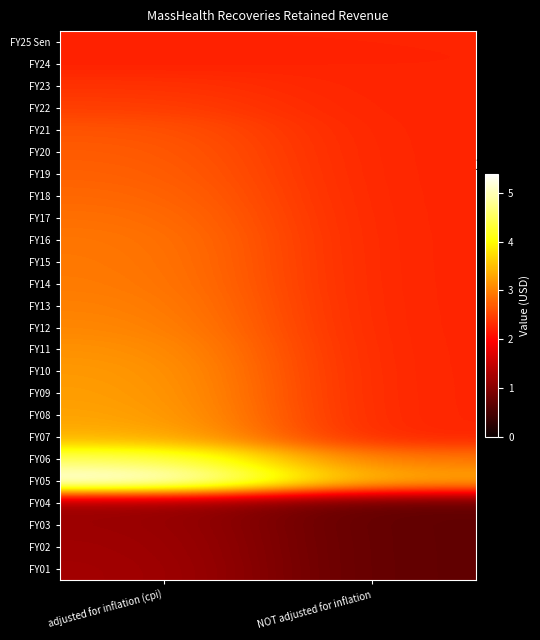

List the series in order of their peak value, lowest first.

FY04, FY03, FY02, FY01, FY25 Sen, FY24, FY23, FY22, FY21, FY20, FY19, FY18, FY17, FY16, FY15, FY14, FY13, FY12, FY11, FY10, FY09, FY08, FY07, FY06, FY05